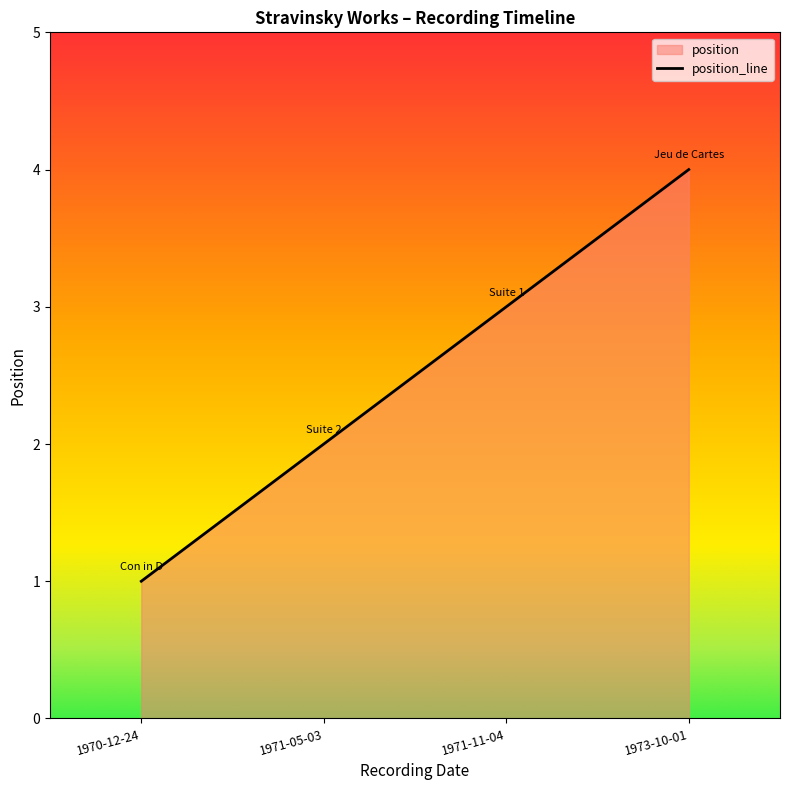

What is the label of the 2nd point from the right?

1971-11-04